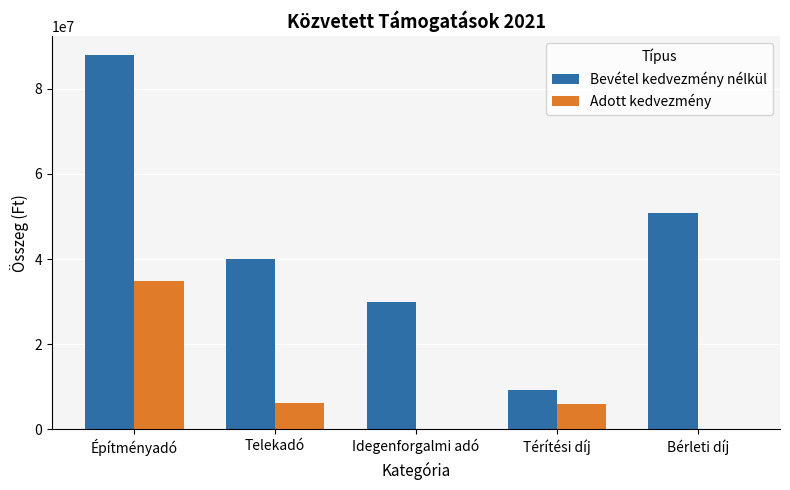

Does the chart contain stacked bars?

No